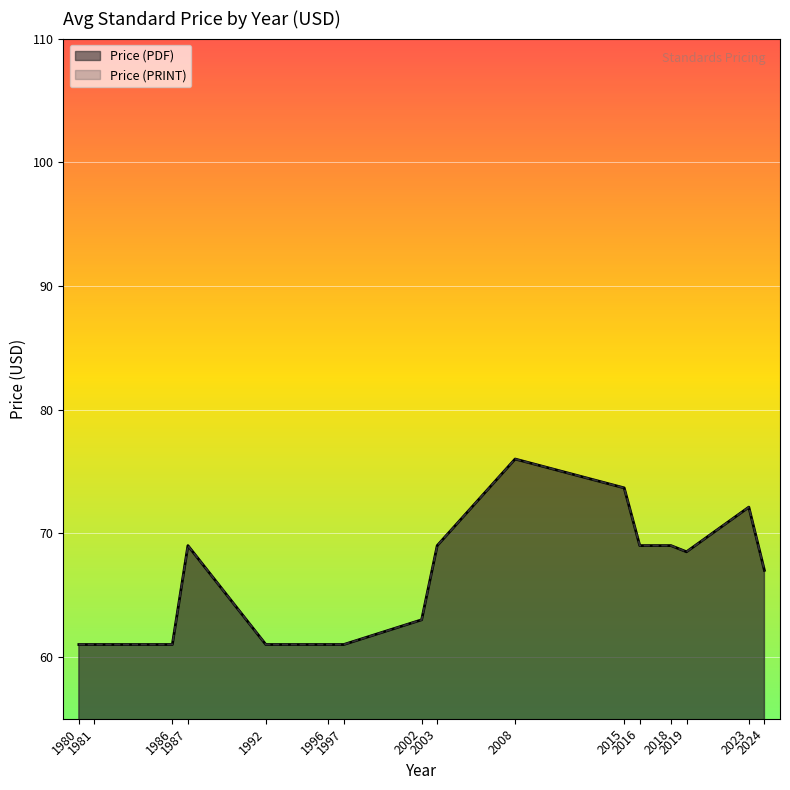

Between 1981 and 1980, which is larger?

1981